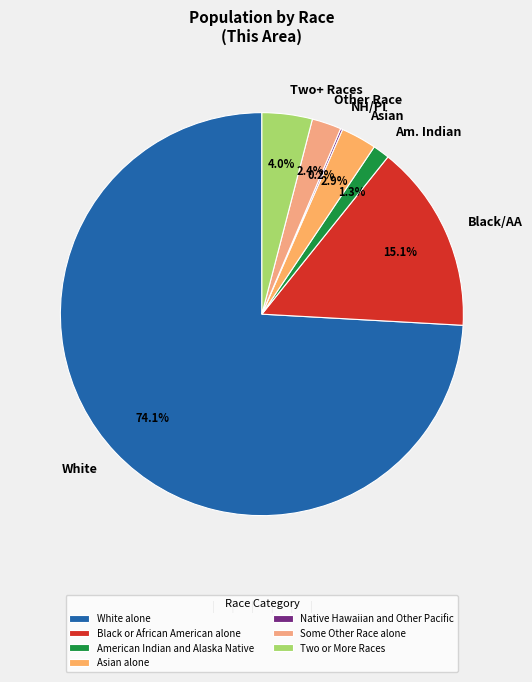

Which slice represents more than half of the pie?

White alone